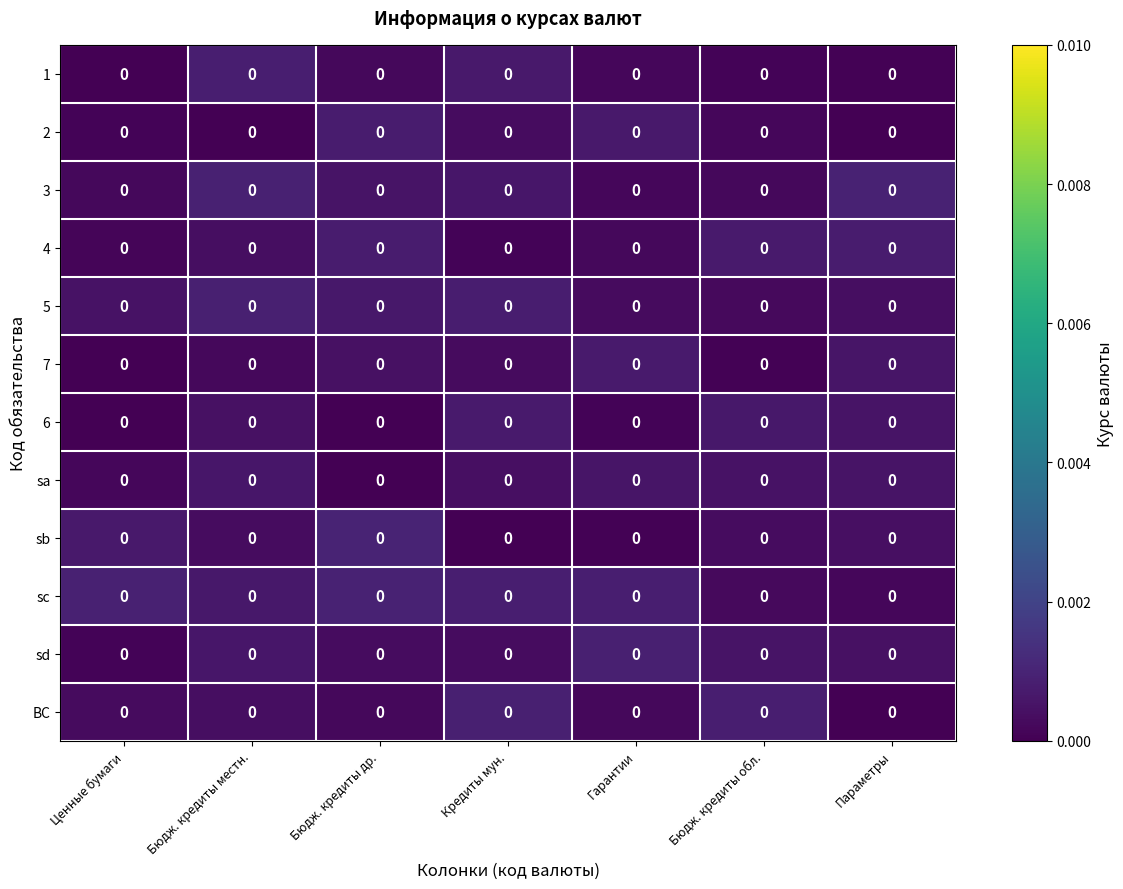

Rank the categories by row_5 value from highest to lowest.

Гарантии, Параметры, Бюдж. кредиты др., Кредиты мун., Бюдж. кредиты местн., Бюдж. кредиты обл., Ценные бумаги